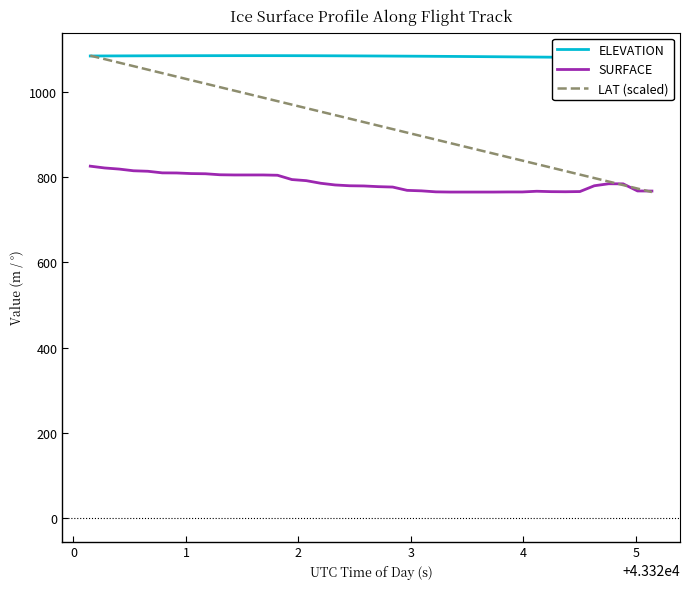

What is the highest value of the LAT (scaled) series?

1084.6